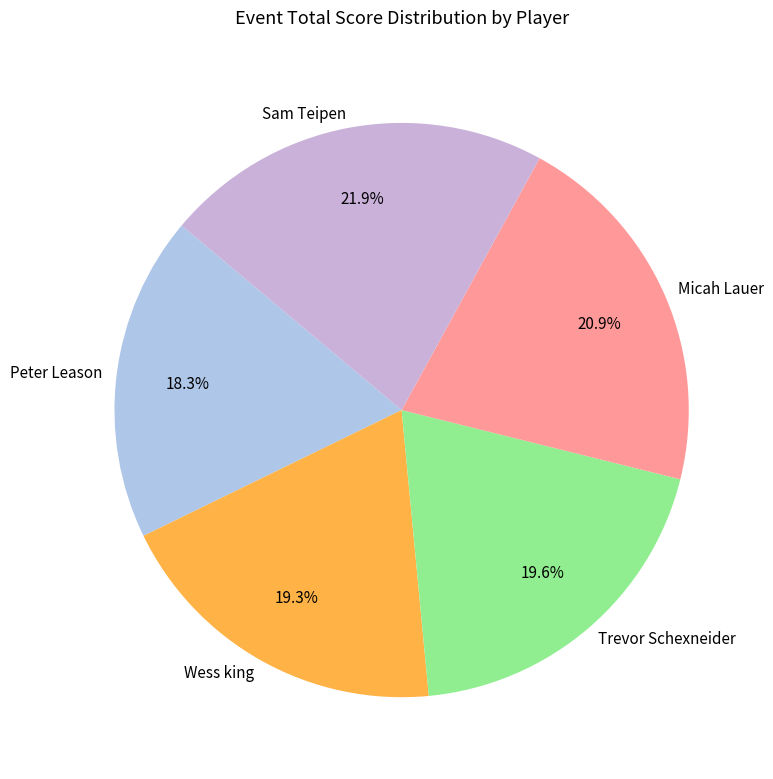

How many segments does this pie chart have?

5